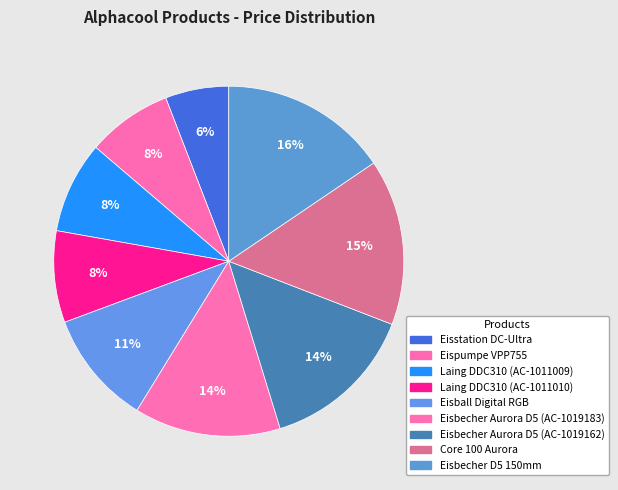

Is Eisstation DC-Ultra the majority of the pie?

No